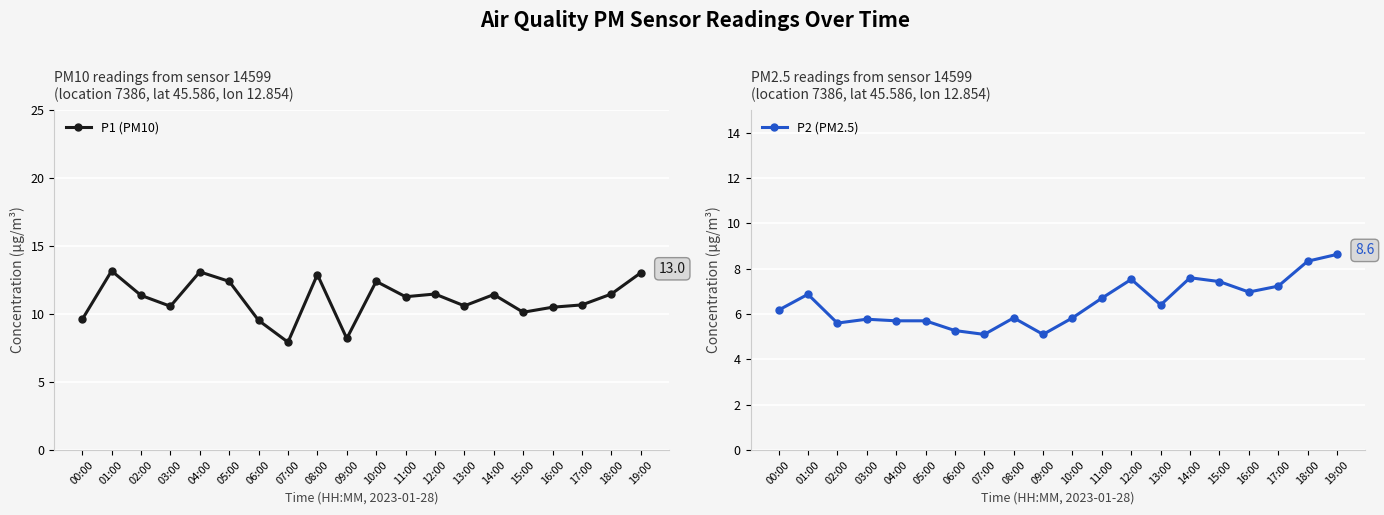

Where is the first local minimum for P2 (PM2.5)?

02:00